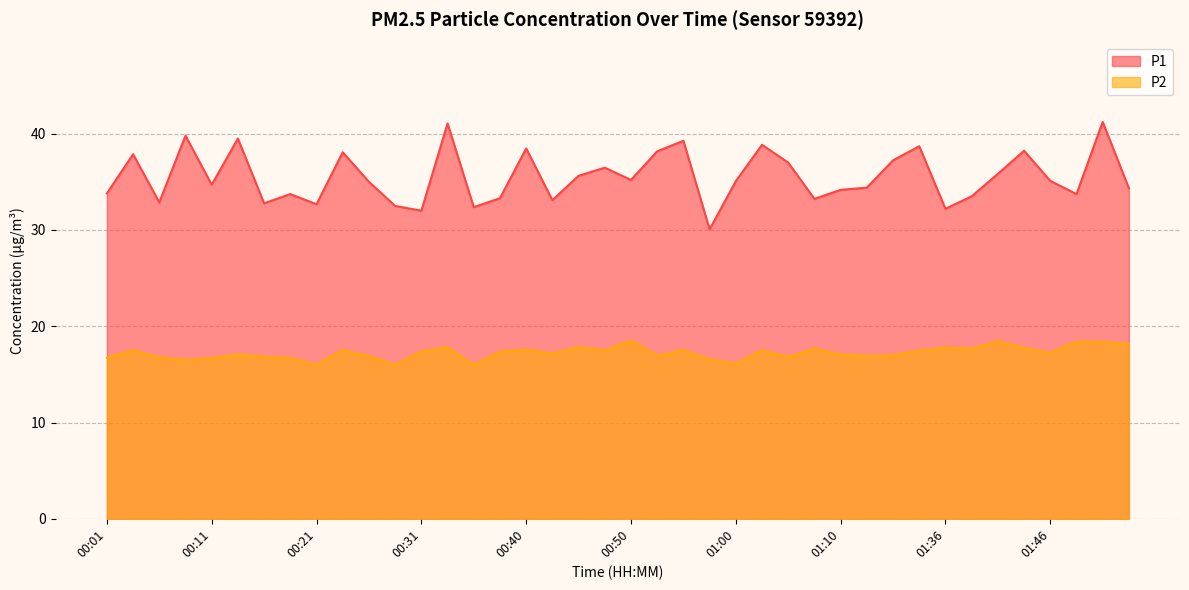

Which series has the largest total across all categories?

P1